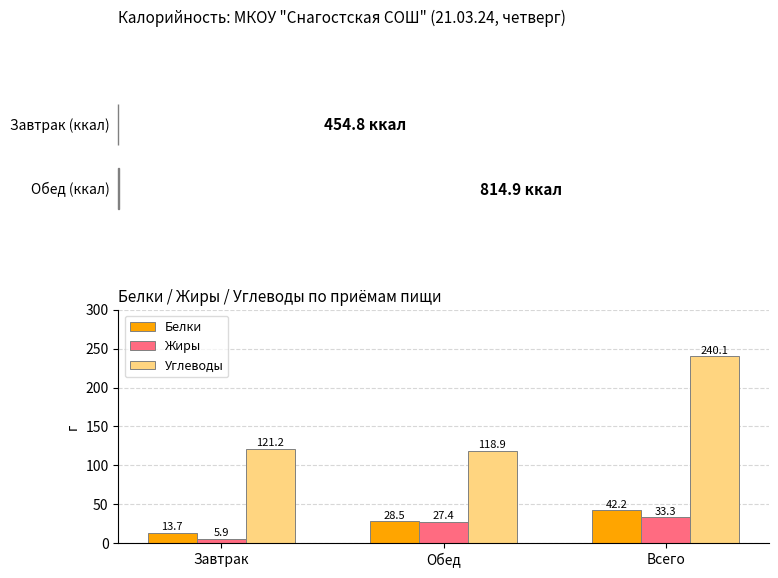

Reading right to left, extract all data points from this chart.

Белки: 42.2	28.5	13.7
Жиры: 33.3	27.4	5.9
Углеводы: 240.1	118.9	121.2